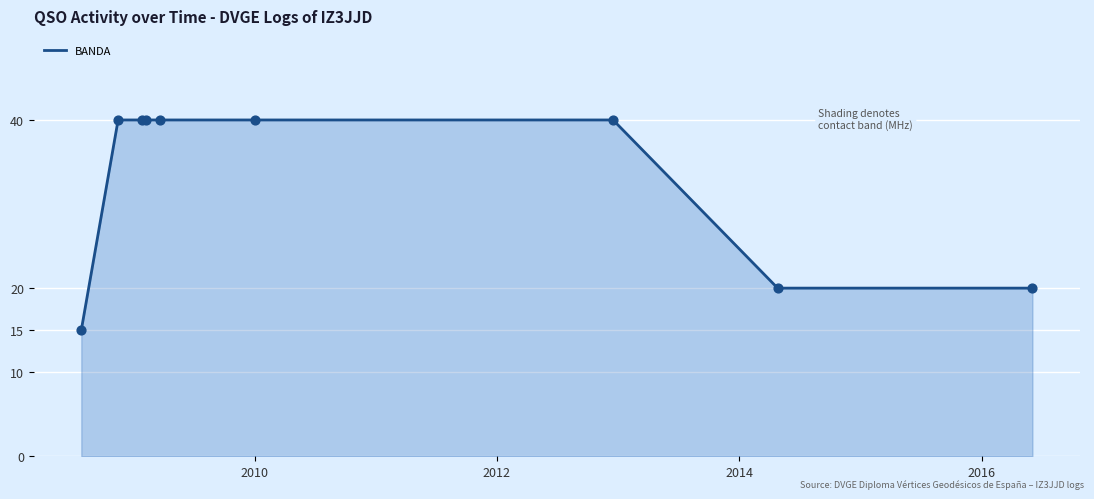

What is the difference between the maximum and minimum values?

25